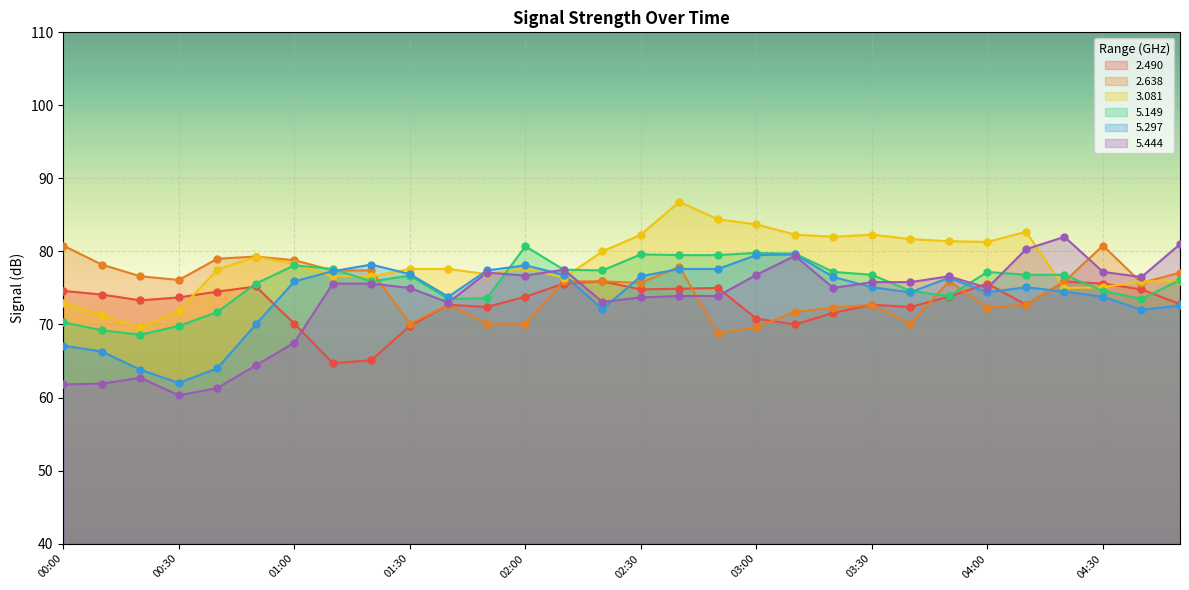

At which category is the sum across all series the highest?

02:40